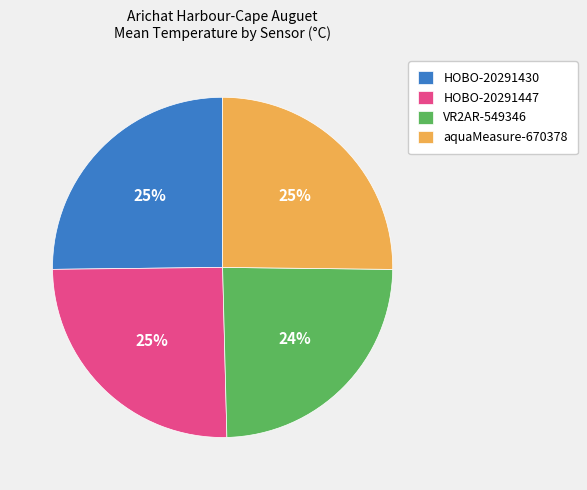

To the nearest percent, what portion does aquaMeasure-670378 represent?

25%